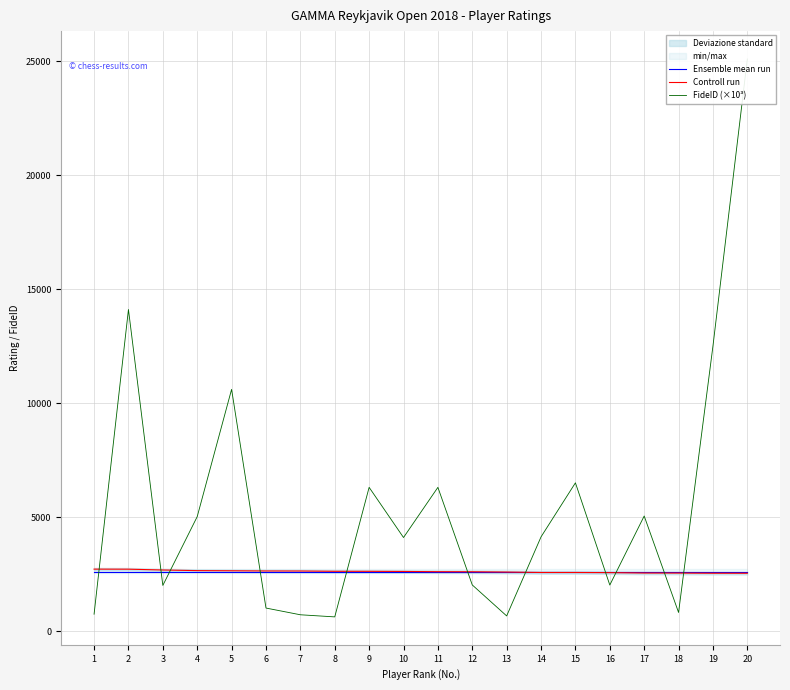

How many values in the Controll run series are below 2613?

10